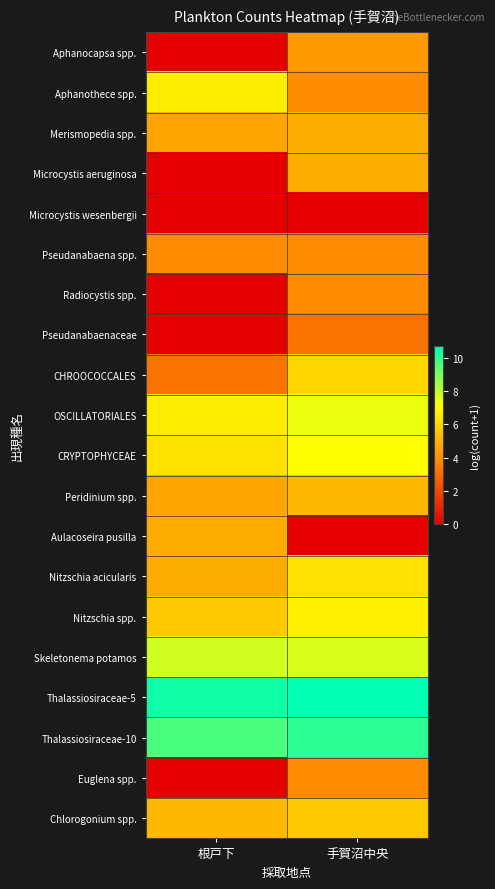

Reading left to right, extract all data points from this chart.

Aphanocapsa spp.: 根戸下=0.0	手賀沼中央=4.3
Aphanothece spp.: 根戸下=6.6	手賀沼中央=3.9
Merismopedia spp.: 根戸下=4.6	手賀沼中央=4.8
Microcystis aeruginosa: 根戸下=0.0	手賀沼中央=4.8
Microcystis wesenbergii: 根戸下=0.0	手賀沼中央=0.0
Pseudanabaena spp.: 根戸下=3.9	手賀沼中央=3.9
Radiocystis spp.: 根戸下=0.0	手賀沼中央=3.9
Pseudanabaenaceae: 根戸下=0.0	手賀沼中央=3.3
CHROOCOCCALES: 根戸下=3.3	手賀沼中央=6.0
OSCILLATORIALES: 根戸下=6.6	手賀沼中央=7.4
CRYPTOPHYCEAE: 根戸下=6.4	手賀沼中央=7.1
Peridinium spp.: 根戸下=4.6	手賀沼中央=5.2
Aulacoseira pusilla: 根戸下=4.8	手賀沼中央=0.0
Nitzschia acicularis: 根戸下=4.8	手賀沼中央=6.3
Nitzschia spp.: 根戸下=5.6	手賀沼中央=6.7
Skeletonema potamos: 根戸下=7.8	手賀沼中央=7.7
Thalassiosiraceae-5: 根戸下=10.4	手賀沼中央=10.7
Thalassiosiraceae-10: 根戸下=9.6	手賀沼中央=10.1
Euglena spp.: 根戸下=0.0	手賀沼中央=3.9
Chlorogonium spp.: 根戸下=5.2	手賀沼中央=5.6